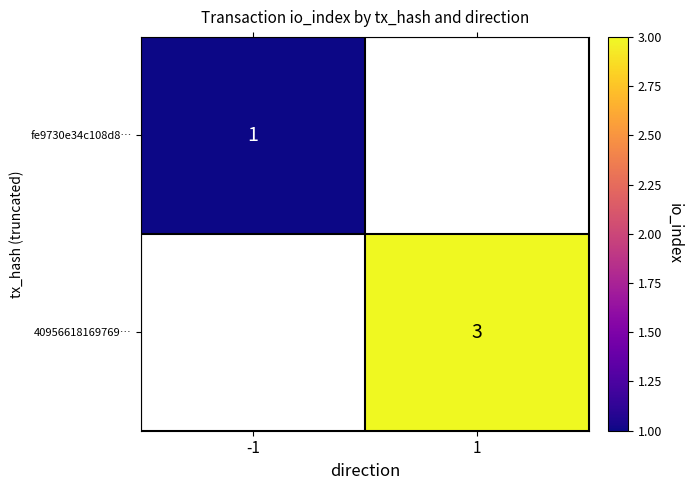

Which has a higher value, -1 or 1?

1